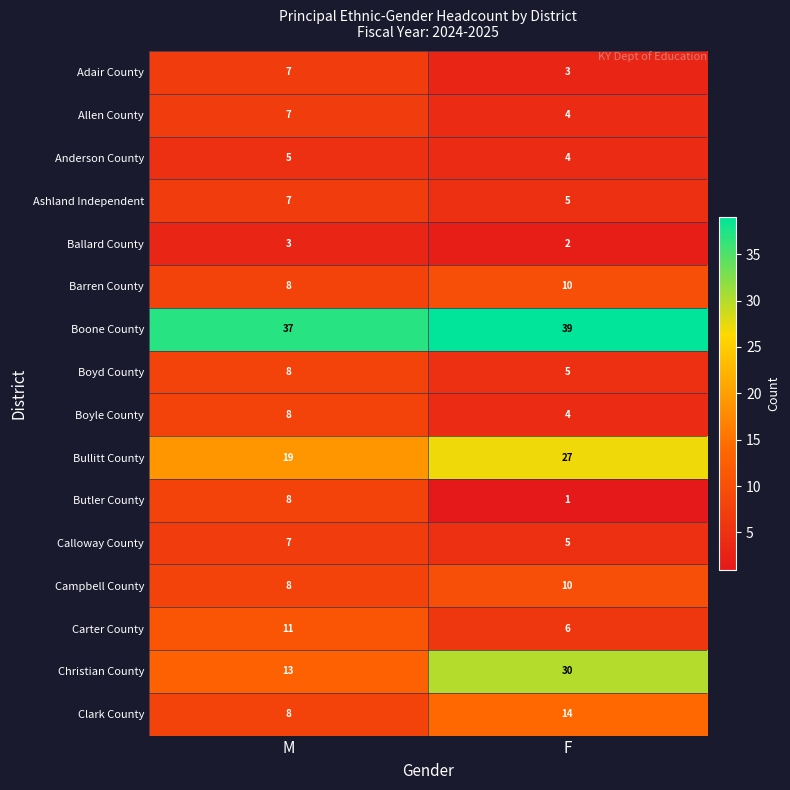

Where is Campbell County nearest to the value 9?

M